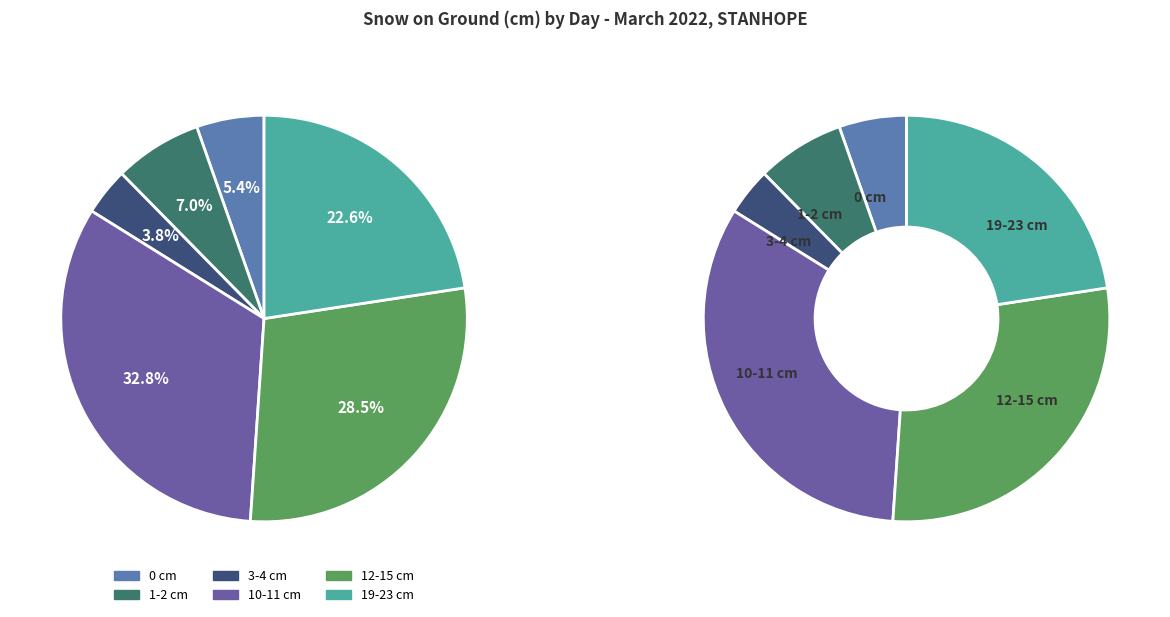

Is there a majority slice in this chart?

No